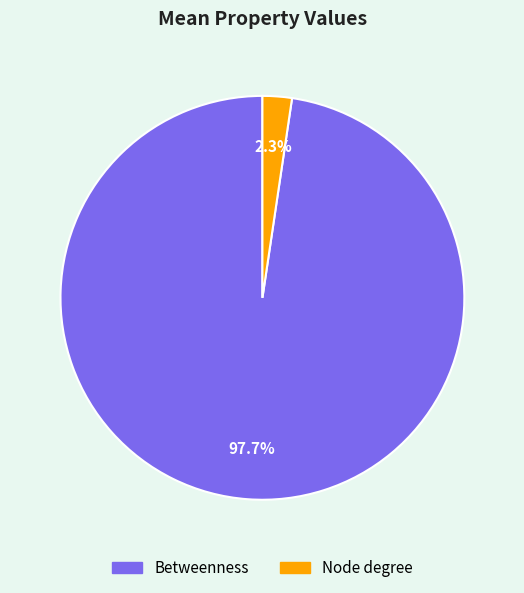

Which category has the smallest portion of the pie?

Node degree